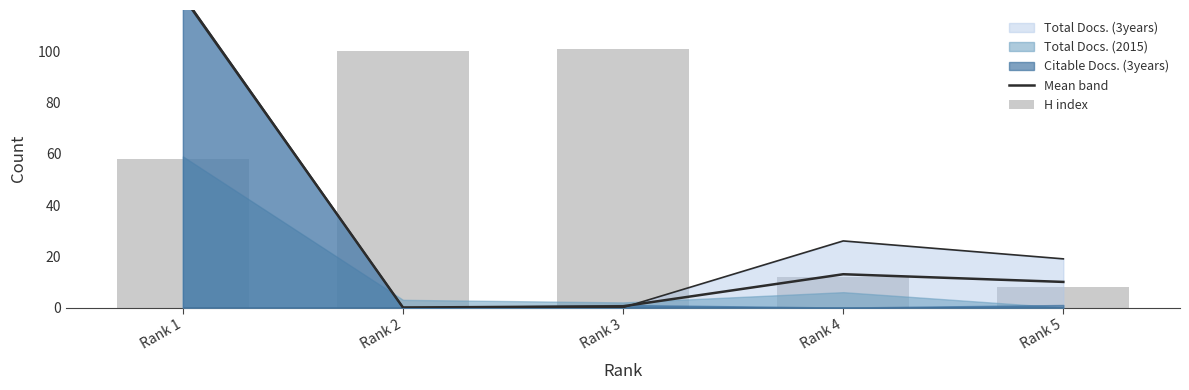

At which label is Mean band closest to 60?

Rank 4